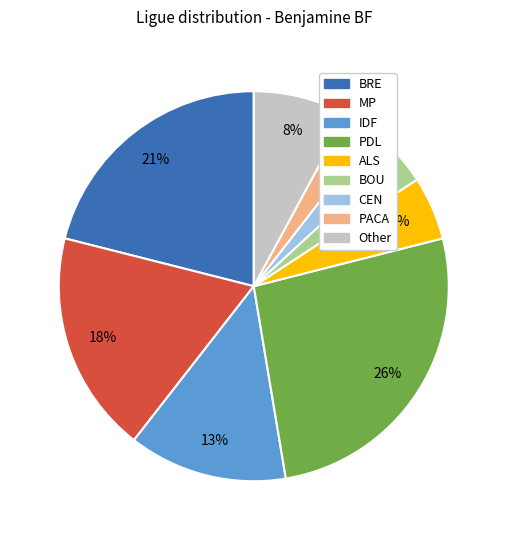

Does any single category account for the majority?

No